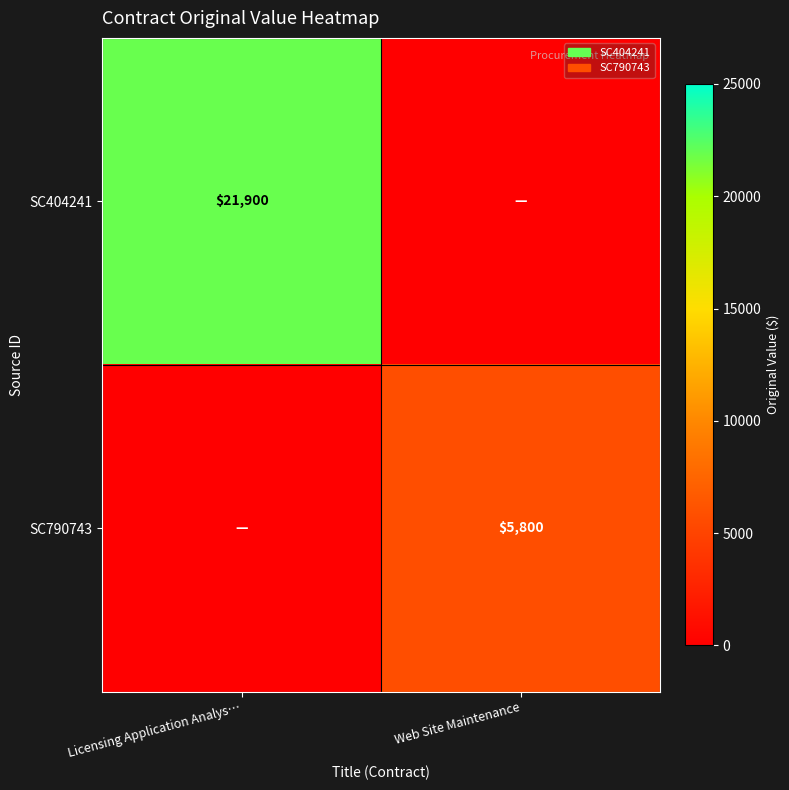

At how many categories does at least one series exceed 5097?

2